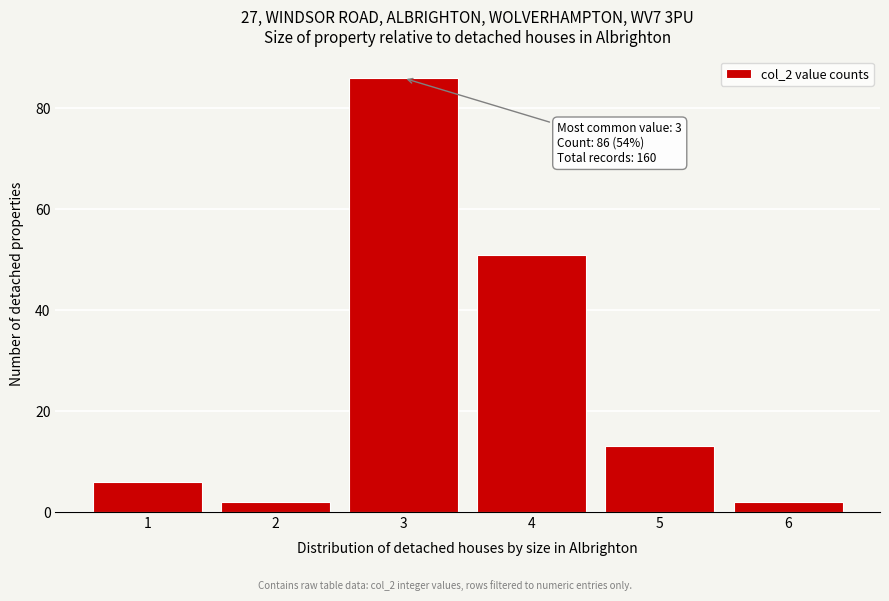

Reading right to left, list all the values displayed in this chart.

2	13	51	86	2	6